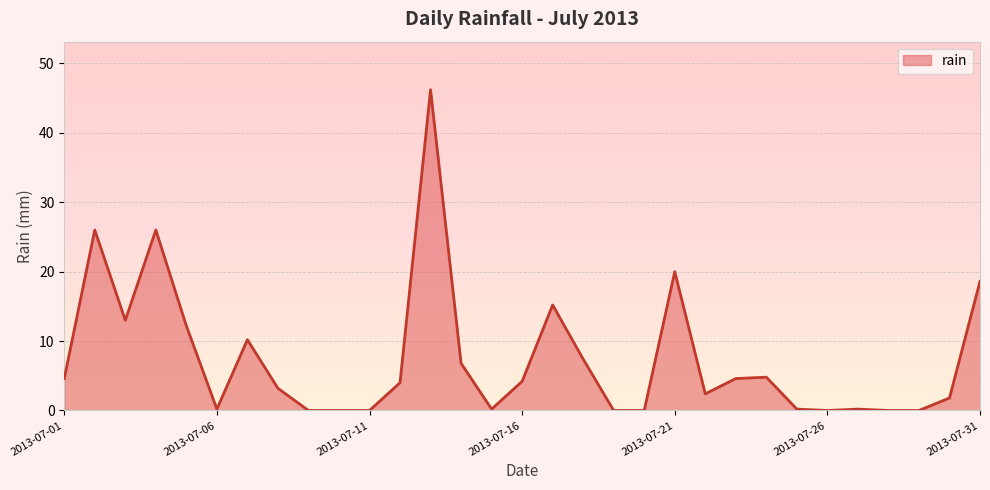

What is the greatest value displayed?

46.2